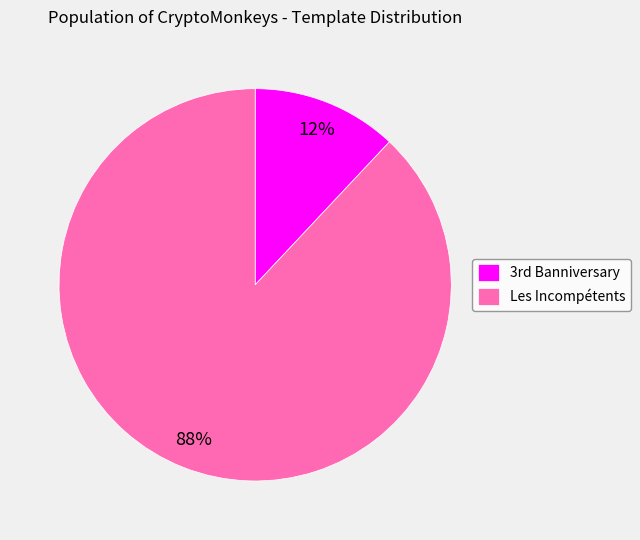

To the nearest percent, what is the difference between the largest and smallest slice percentages?

76%